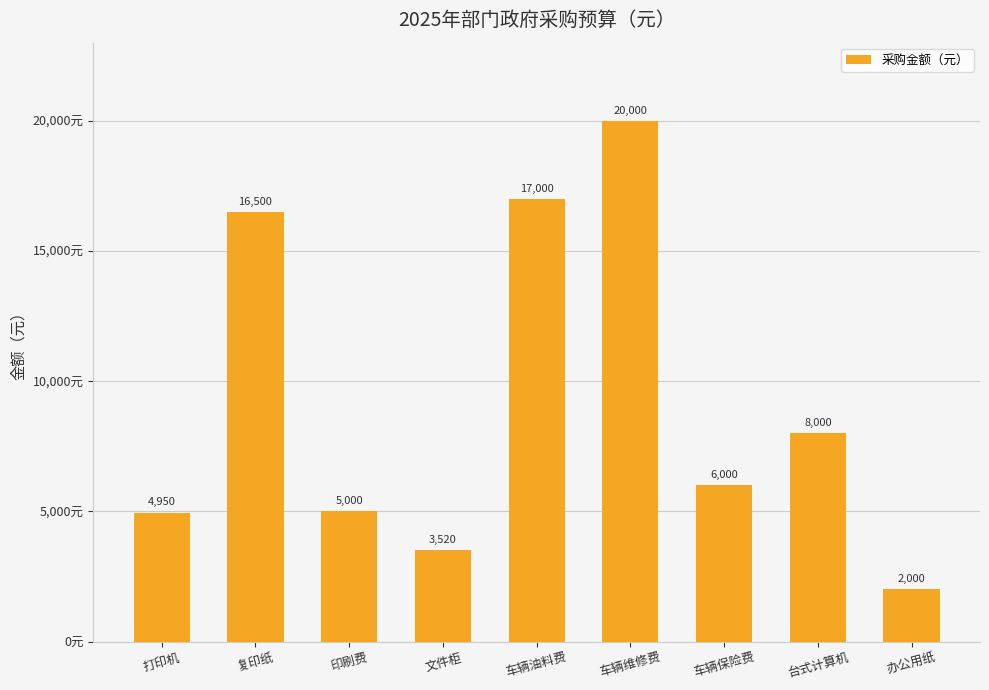

Which category has the highest value across all series?

车辆维修费